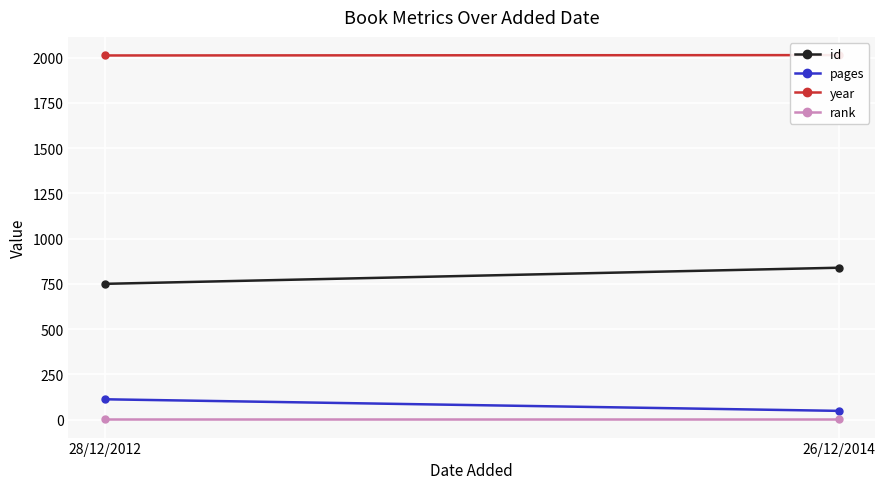

What are all the series names shown in the legend?

id, pages, year, rank